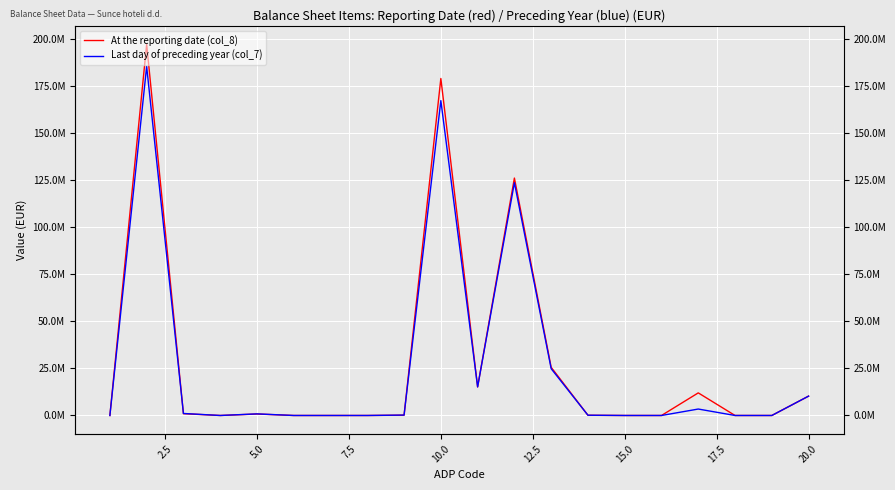

Which series has the widest spread of values?

At the reporting date (col_8)